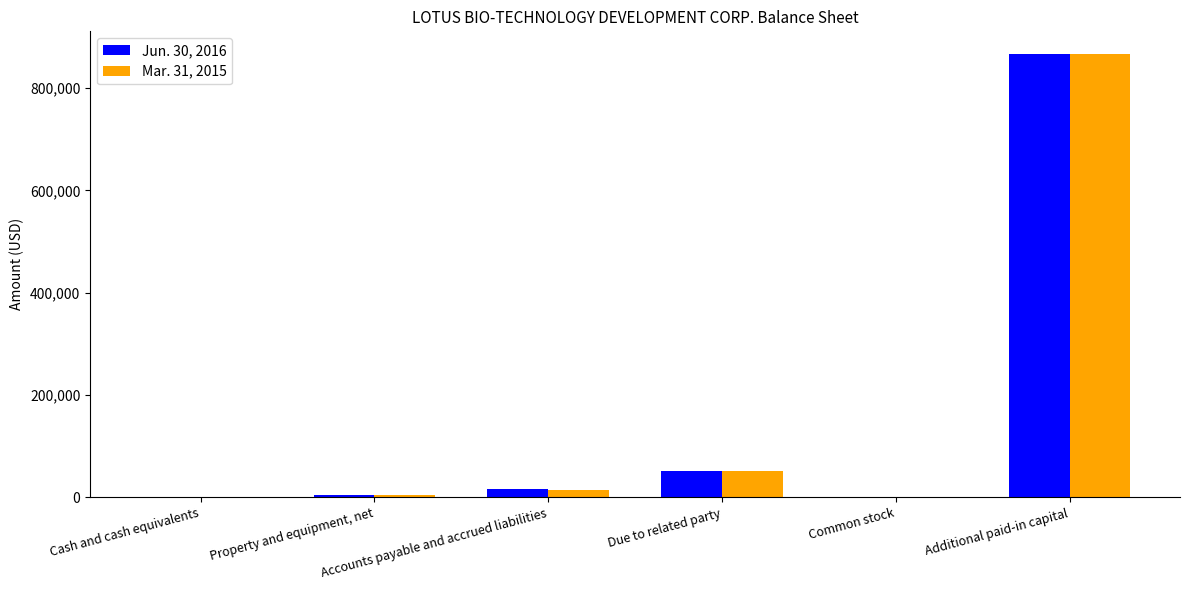

What is the maximum value shown in the chart?

867263